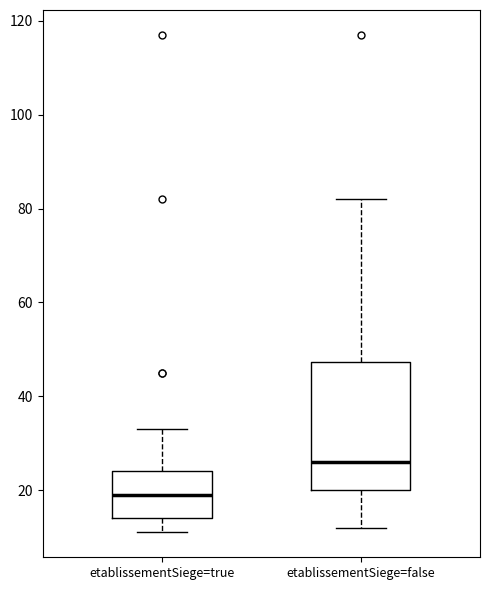

Reading left to right, read every box against the y-axis: the position of its median line, the range the box covers, and the ends of its whiskers. The values are not printed on the chart, so give them approximately, as read against the axis.

etablissementSiege=true: median 20, box 14 to 24, whiskers 12 to 34
etablissementSiege=false: median 26, box 20 to 48, whiskers 12 to 82